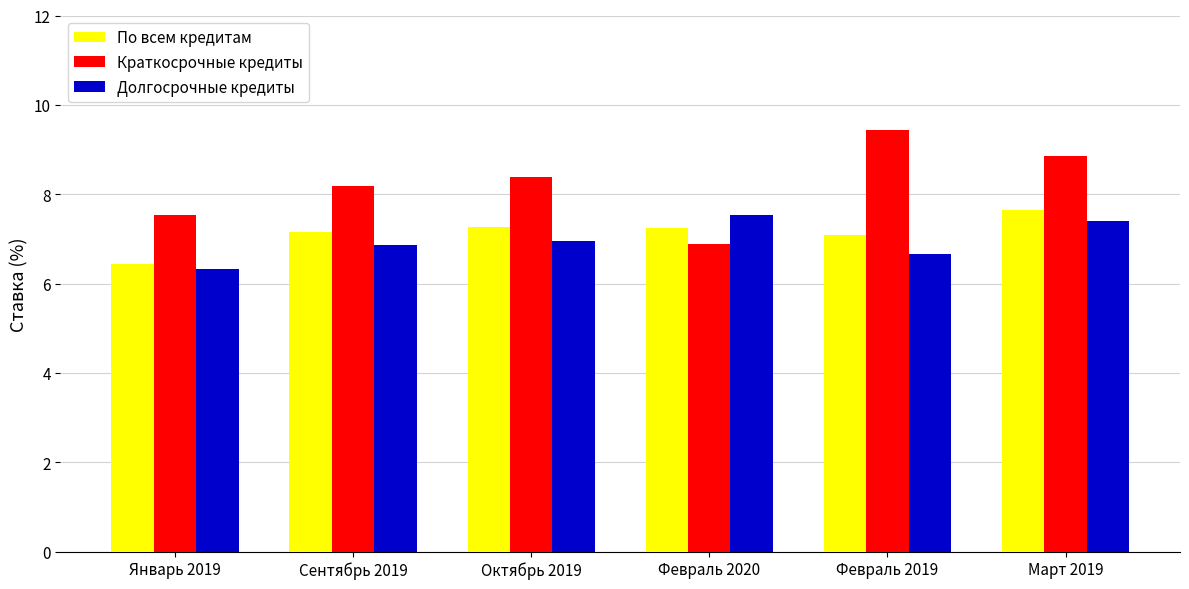

Count the number of categories in the chart.

6